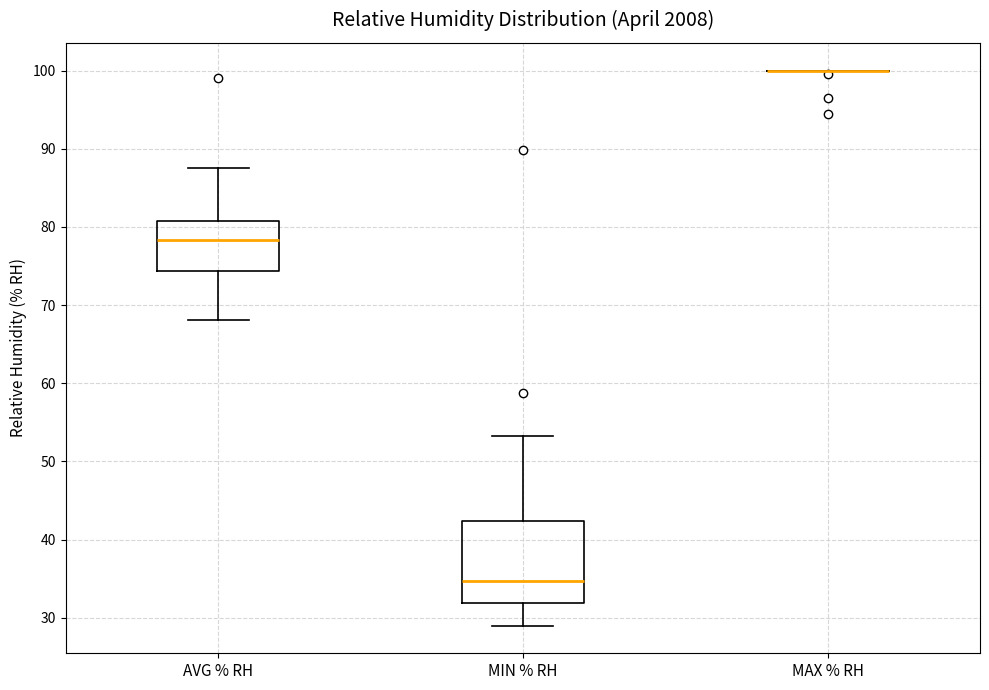

Comparing the boxes themselves (not the whiskers), which one is the tallest?

MIN % RH